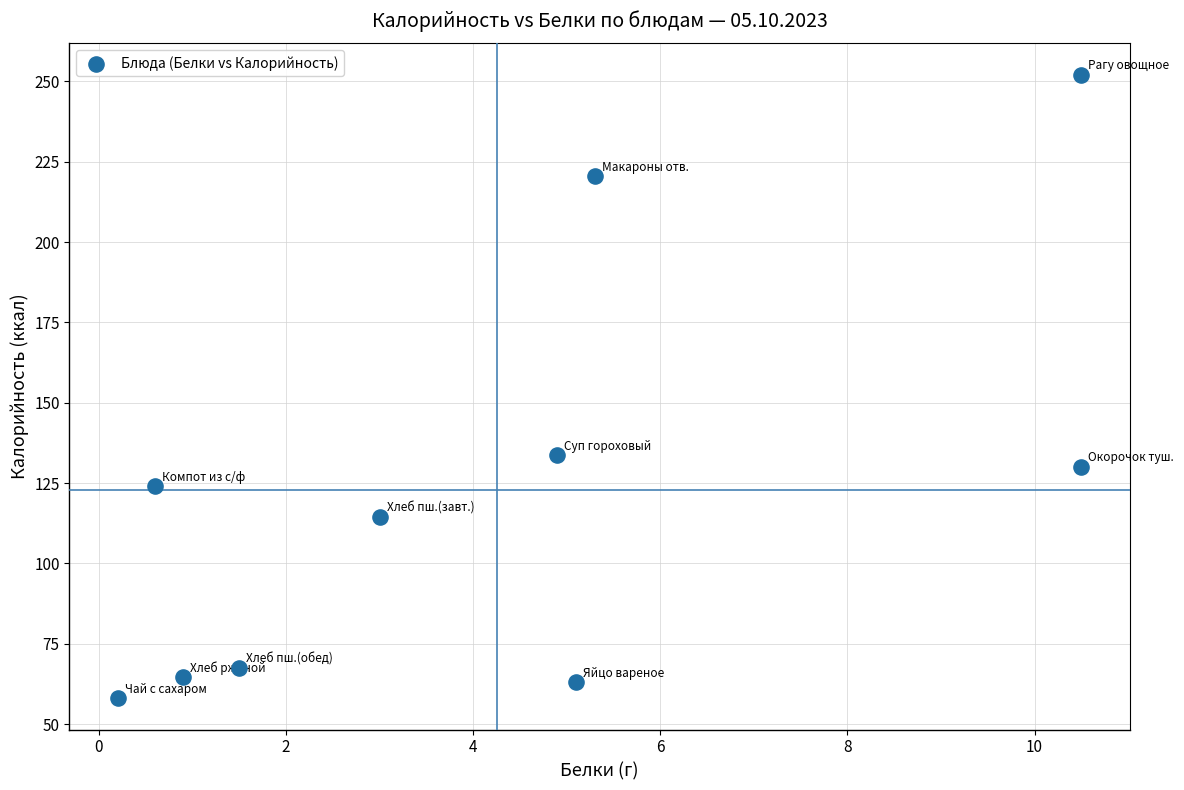

What is the average X value?

4.2